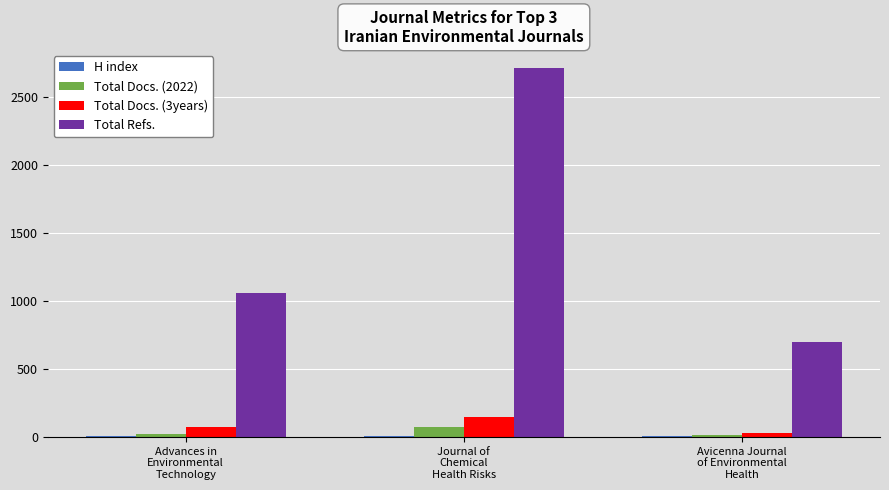

Count the Total Docs. (2022) values in the range 16 to 71.

3